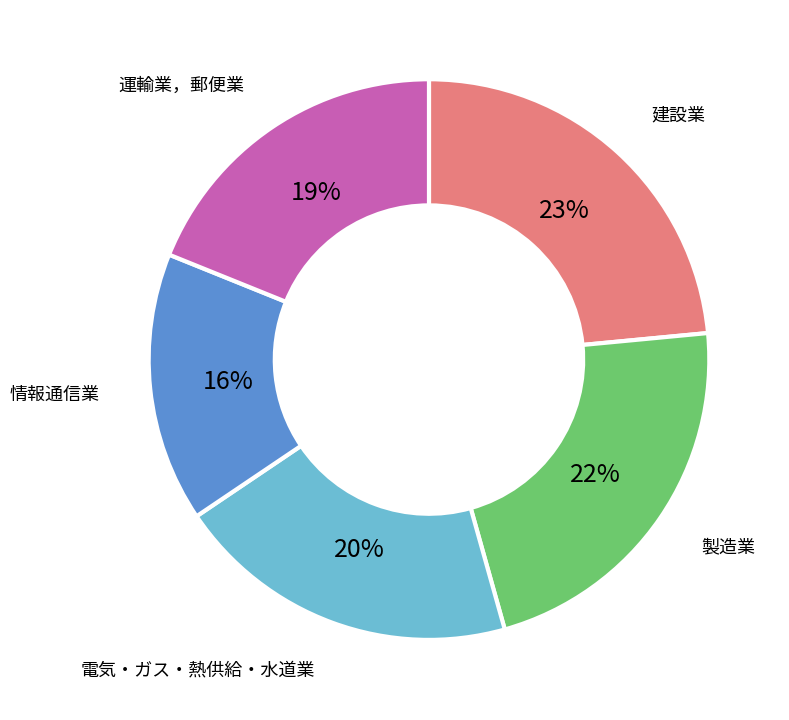

Which slice is the largest?

建設業